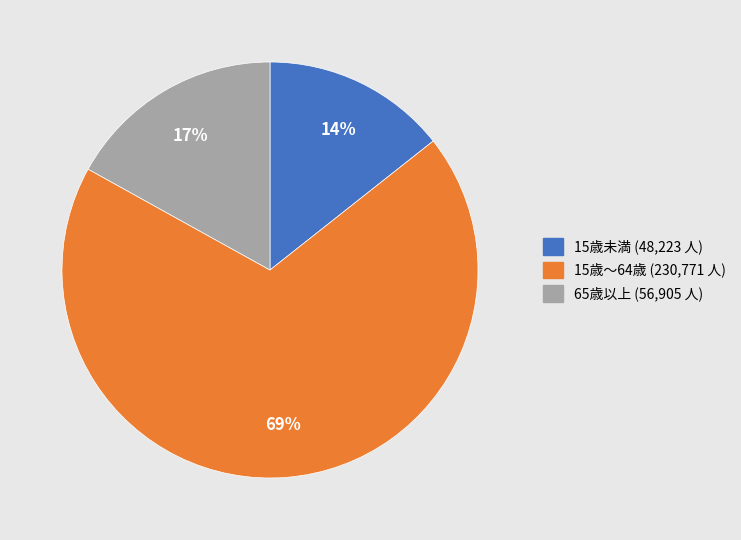

To the nearest percent, what is the average slice percentage?

33%